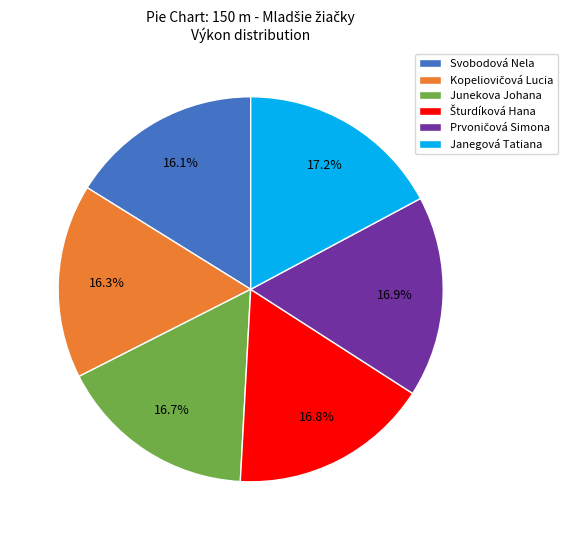

Count the number of slices in the pie.

6